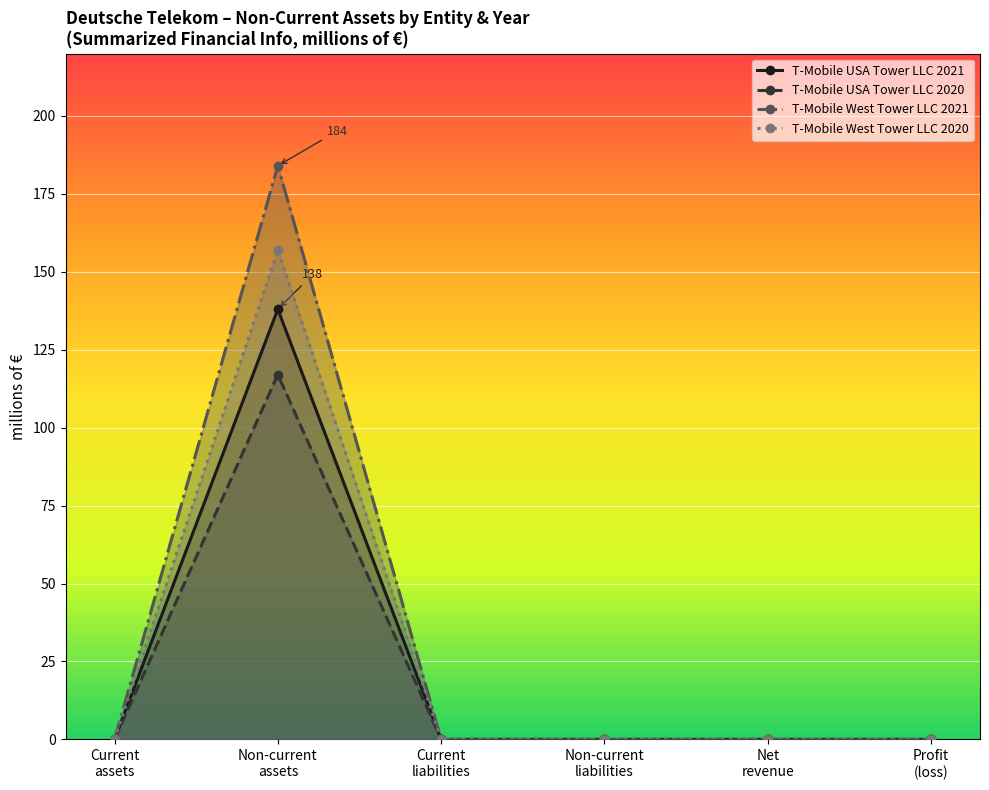

At which category is the sum across all series the highest?

Non-current
assets